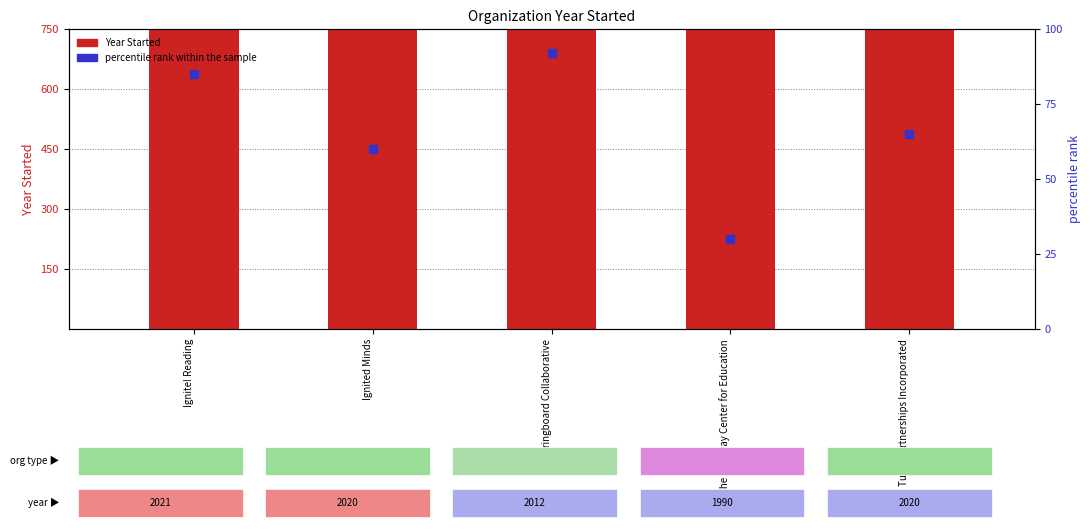

Which series has the largest Y range (max minus min)?

percentile rank within the sample